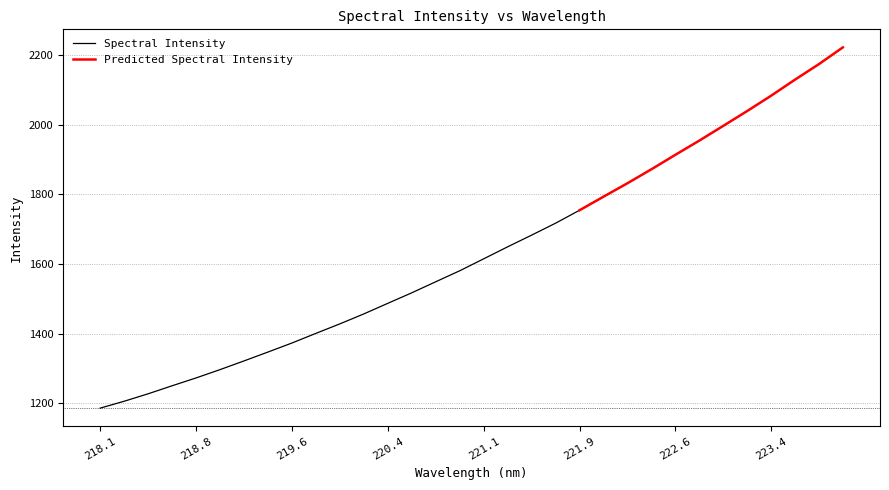

What is the value of the 26th point from the left?

1953.7